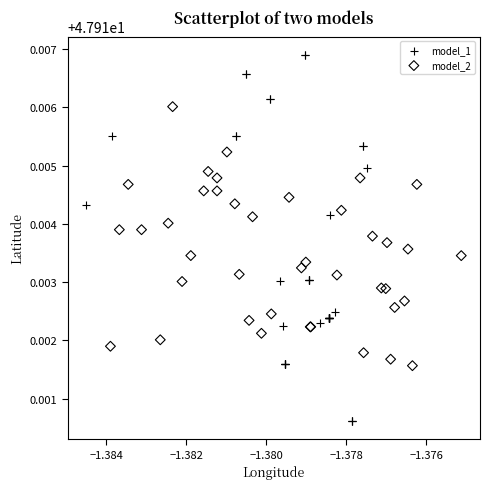

Which series has the largest Y range (max minus min)?

model_1